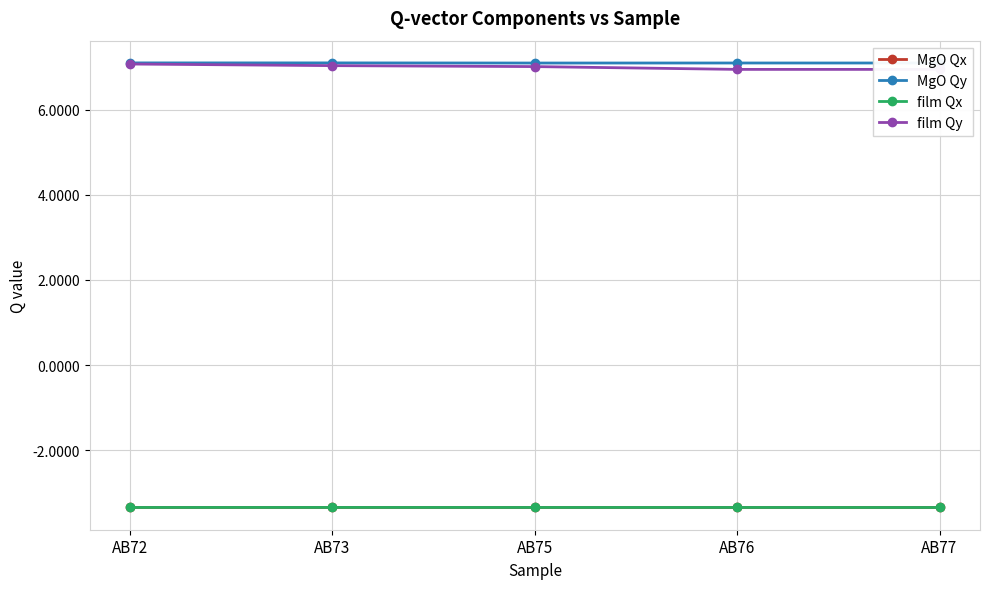

What is the average value of the MgO Qx series?

-3.3